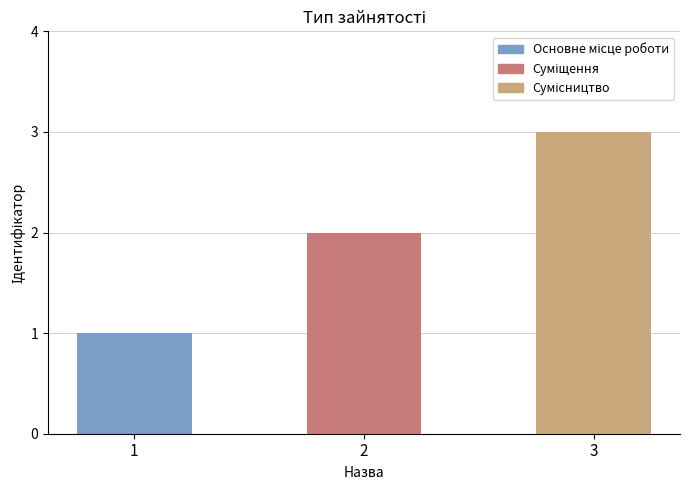

The value at 2 is 2. True or false?

True